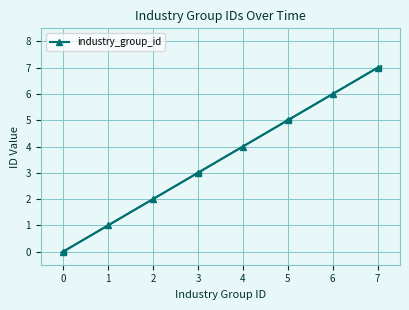

Count the values in the range 2 to 6.

5